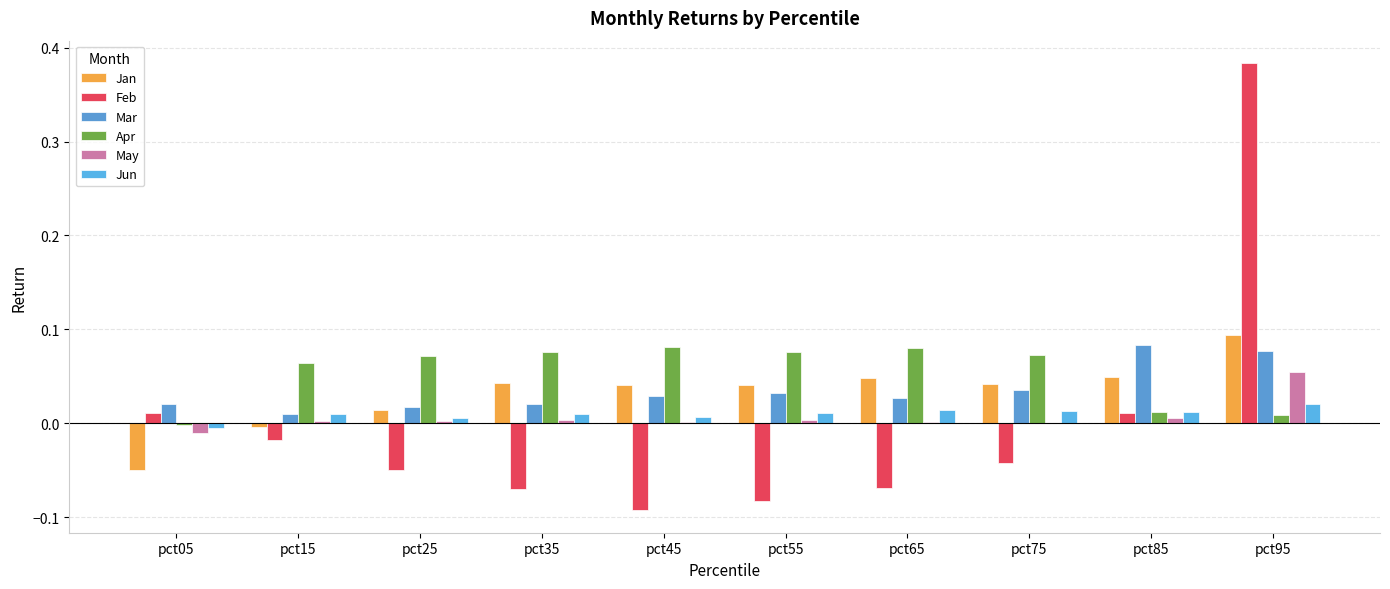

Which series has the largest range (max minus min)?

Feb